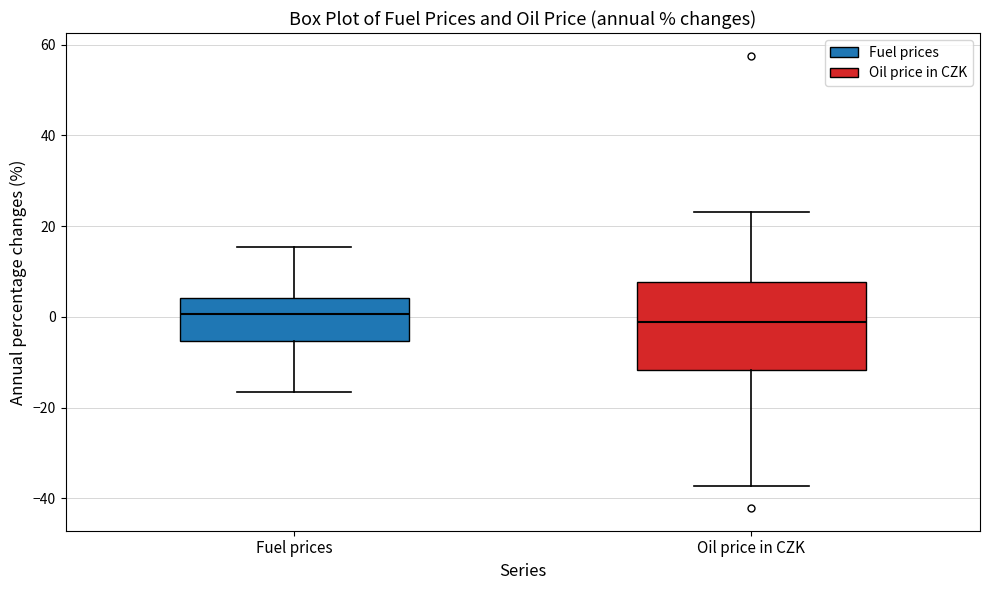

Reading left to right, transcribe this box plot: for each box, give where its median line is, the range the box spans, and where its two whiskers end, as read against the y-axis. The values are not printed on the chart, so give them approximately, as read against the axis.

Fuel prices: median 0, box -6 to 4, whiskers -16 to 16
Oil price in CZK: median -2, box -12 to 8, whiskers -38 to 24